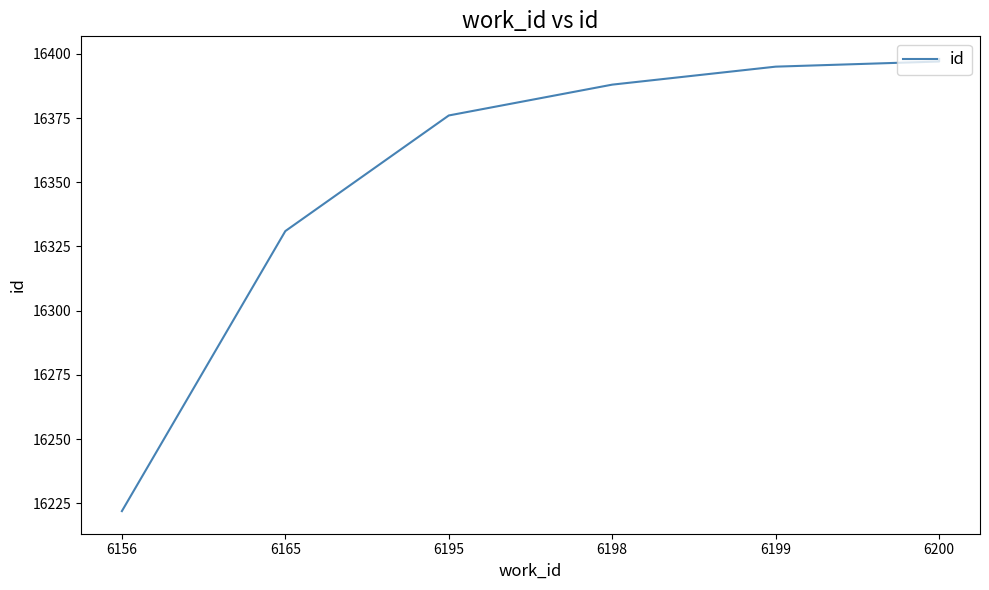

What is the difference between the second highest and second lowest values?

66